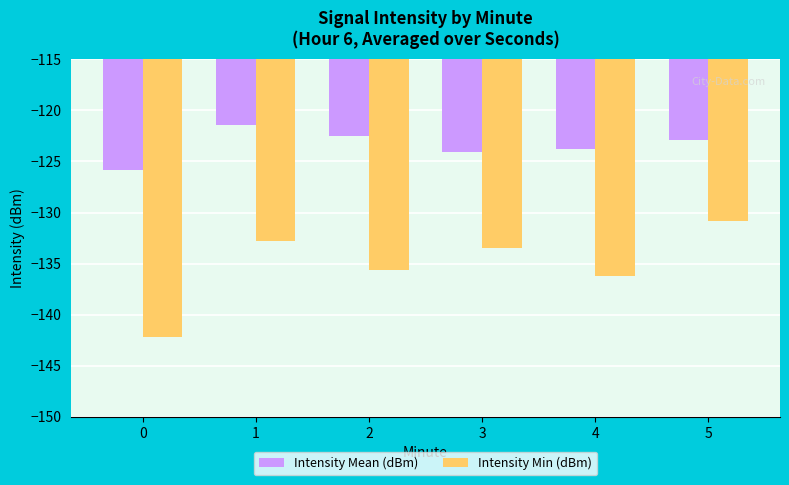

List the series in order of their overall mean, highest first.

Intensity Mean (dBm), Intensity Min (dBm)